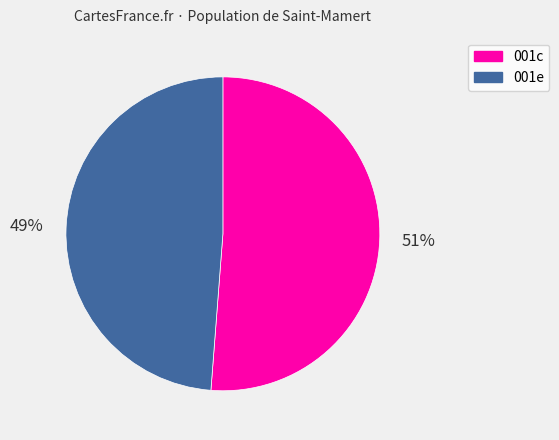

Is there a majority slice in this chart?

Yes